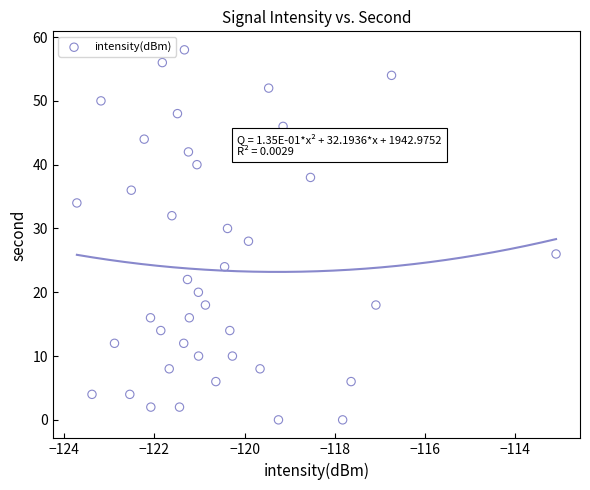

What is the range of Y values (max minus min)?

58